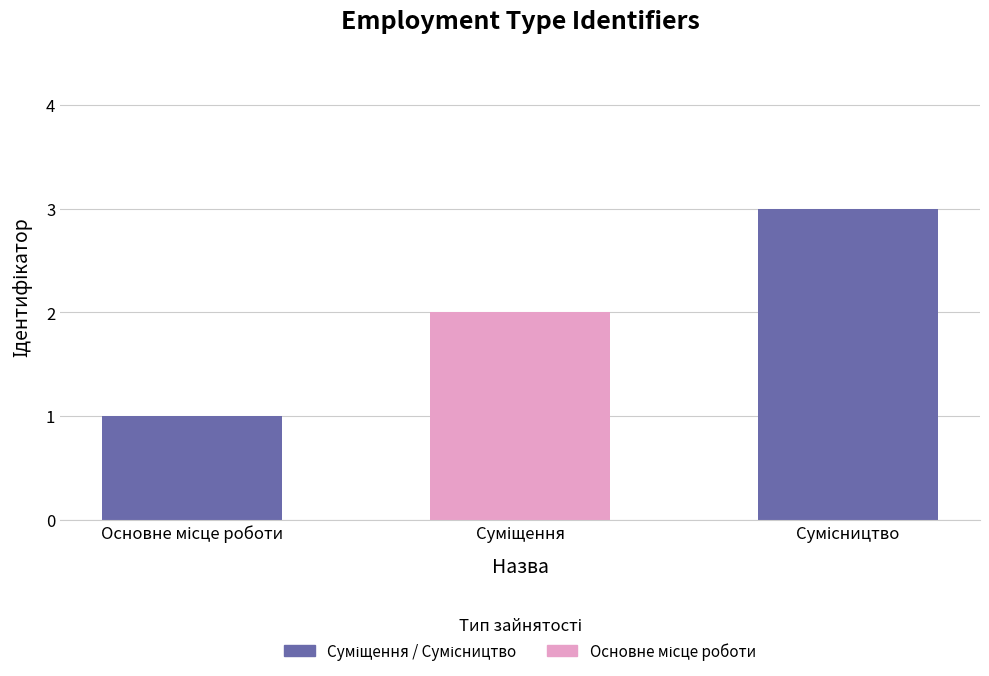

What is the sum of all values?

6